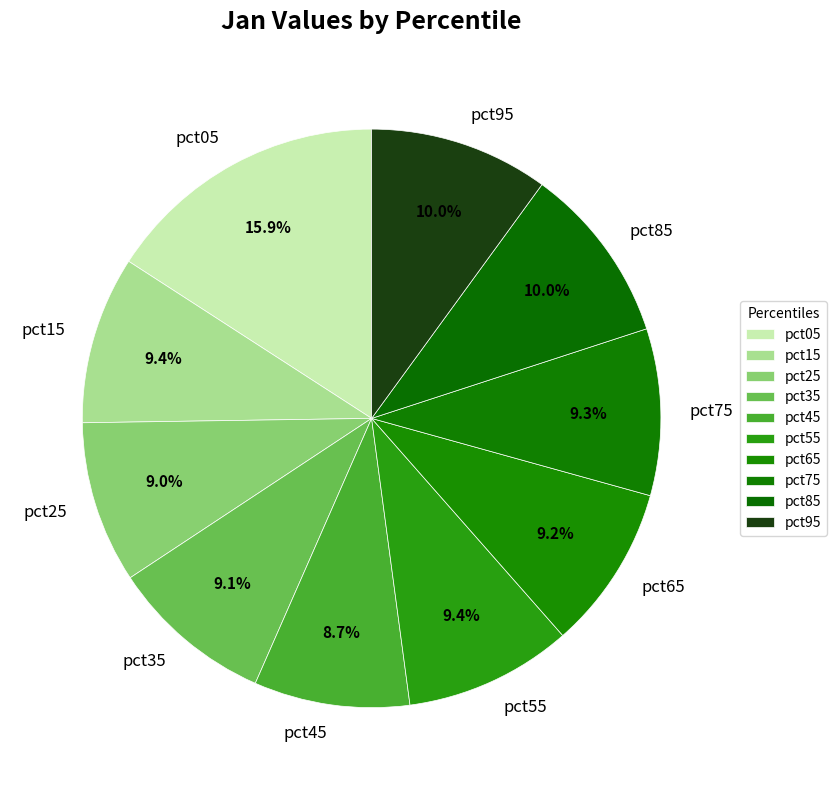

How much of the chart is everything except pct95?

90.0%